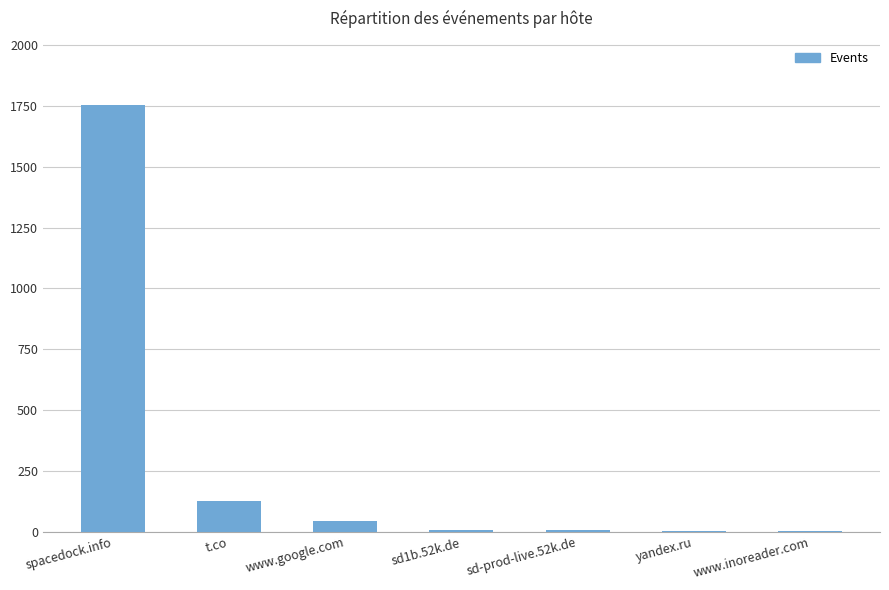

The chart shows a value of 125 at t.co. True or false?

True